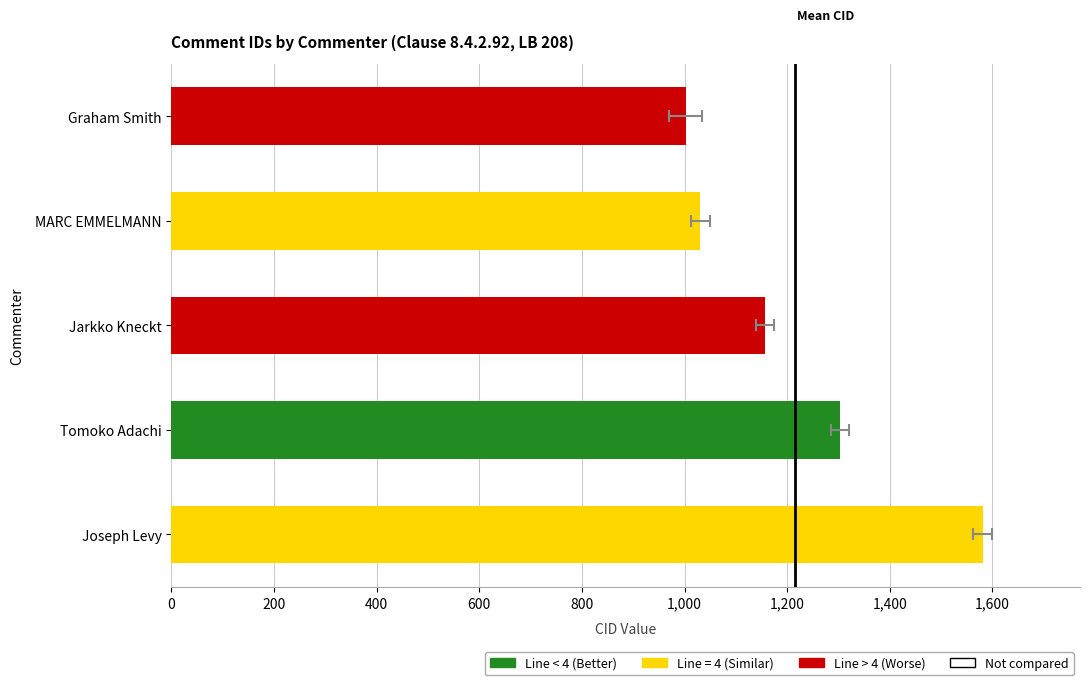

Between MARC EMMELMANN and Graham Smith, which series saw the biggest shift?

CID